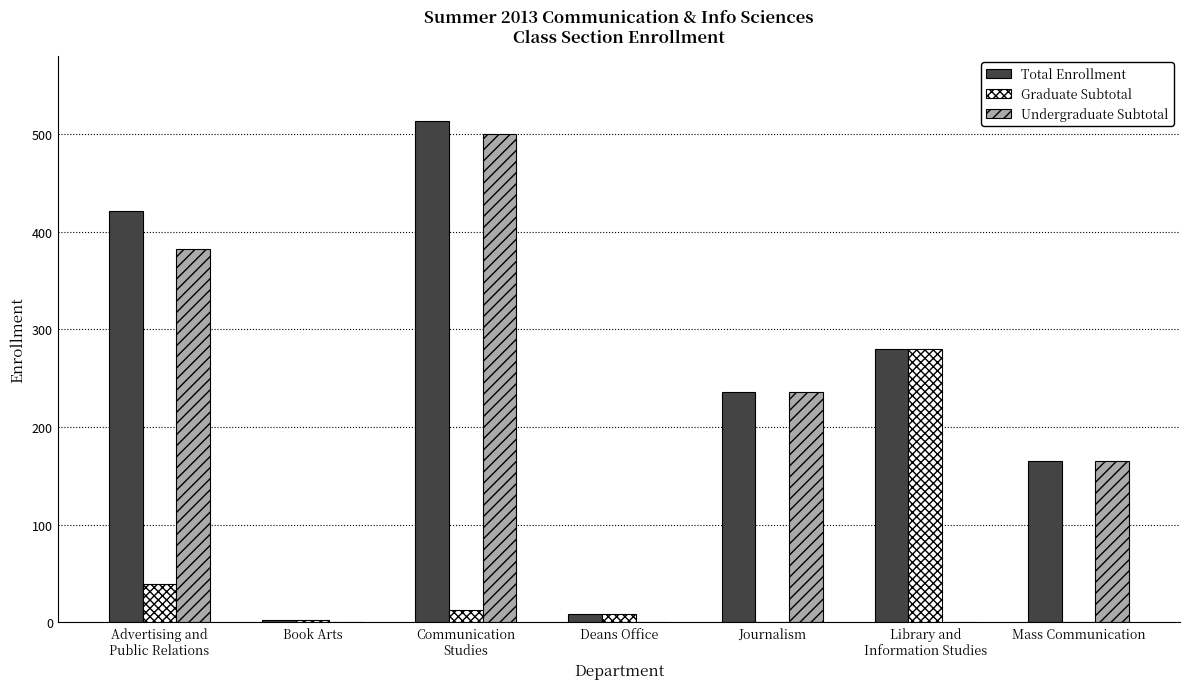

The value of Graduate Subtotal at Journalism is 0. True or false?

True